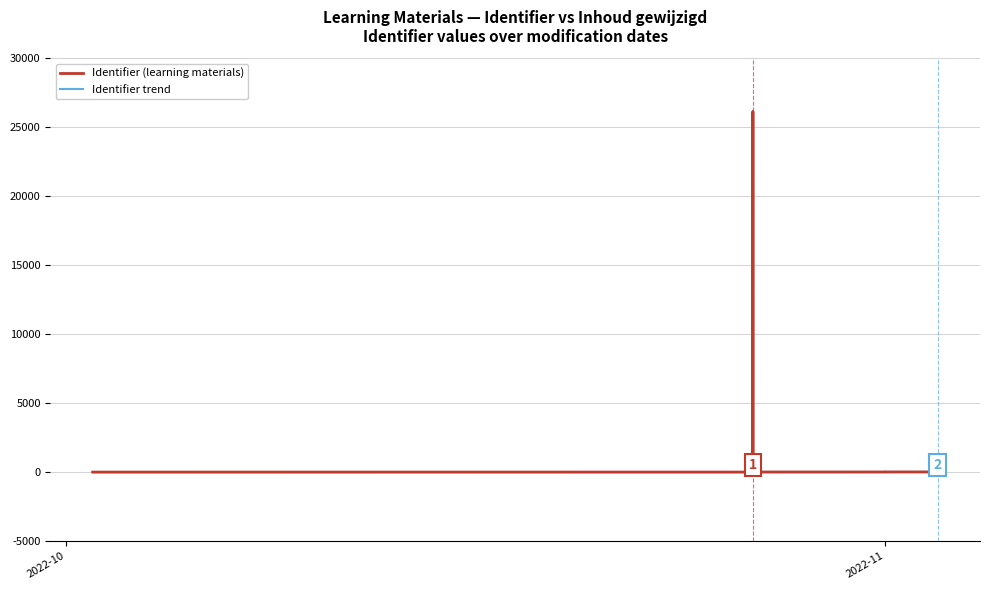

Rank the series by their average value, from lowest to highest.

Identifier trend, Identifier (learning materials)